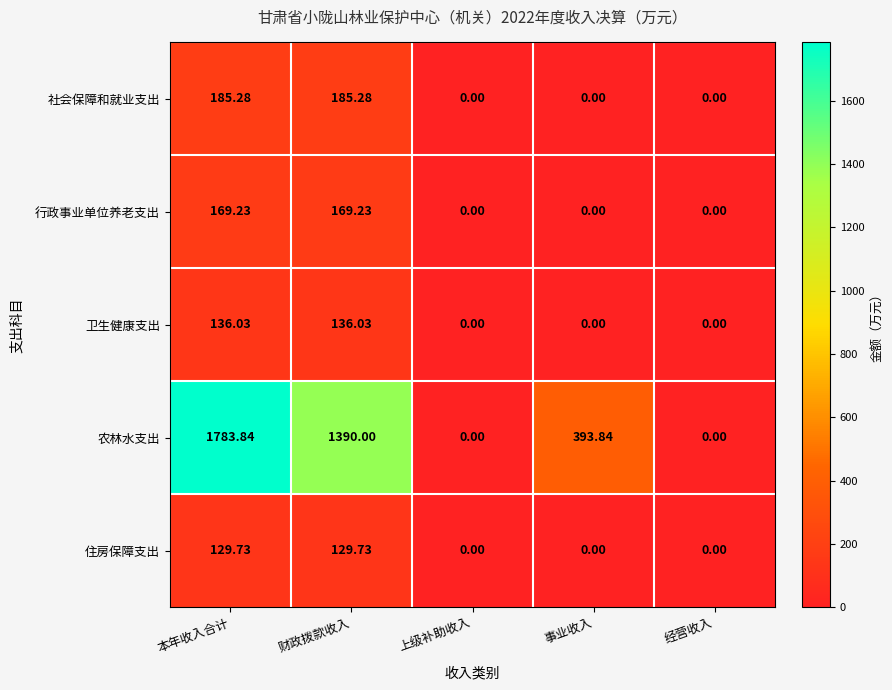

Which series changed the most between 本年收入合计 and 事业收入?

农林水支出